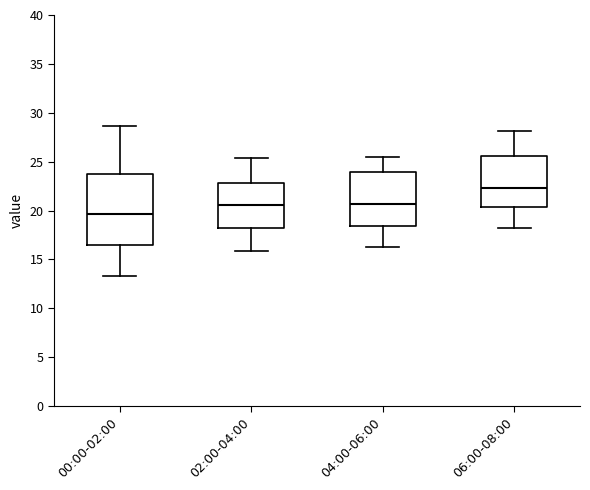

Which box is the tallest, from its lower edge to its upper edge?

00:00-02:00